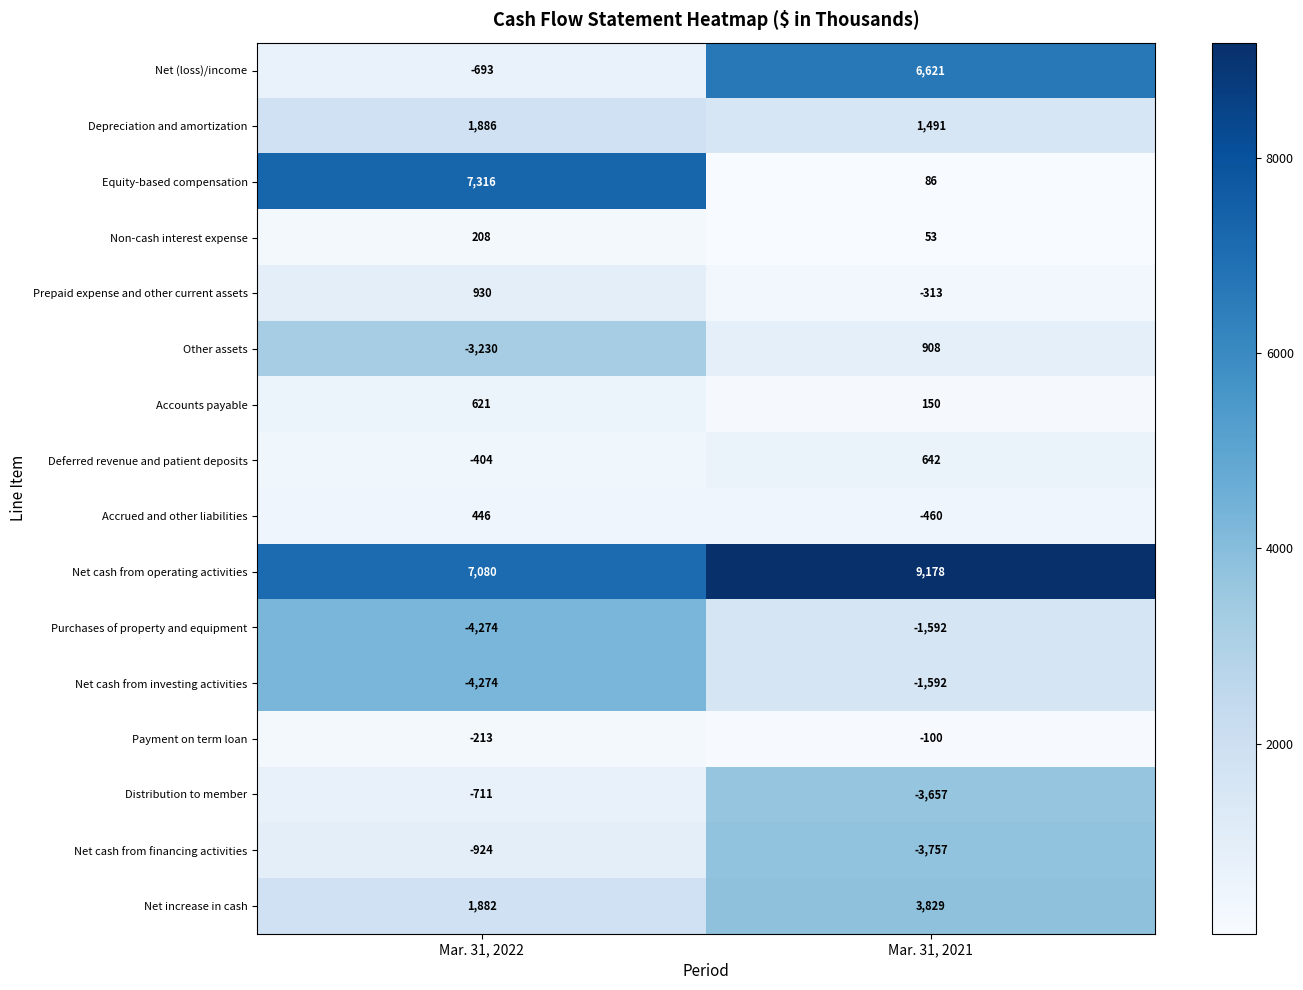

Is the value of Purchases of property and equipment at Mar. 31, 2022 greater than the value of Net increase in cash at Mar. 31, 2022?

No